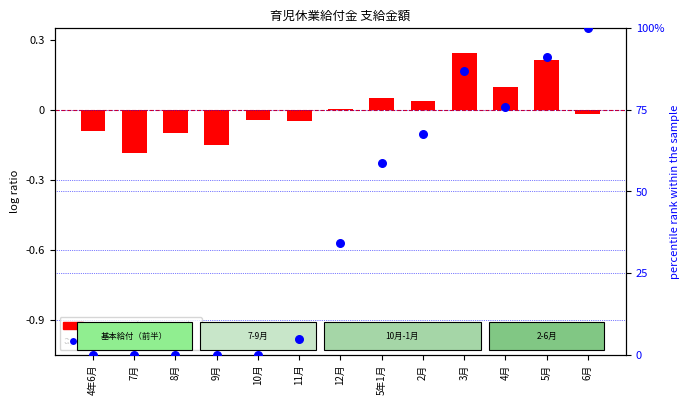

Which series contains the lowest Y value?

支給金額（基本給付金）